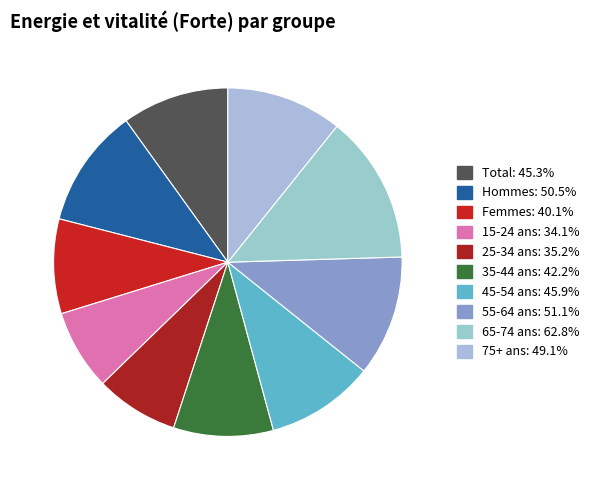

To the nearest percent, what percentage of the pie is 15-24 ans?

7%